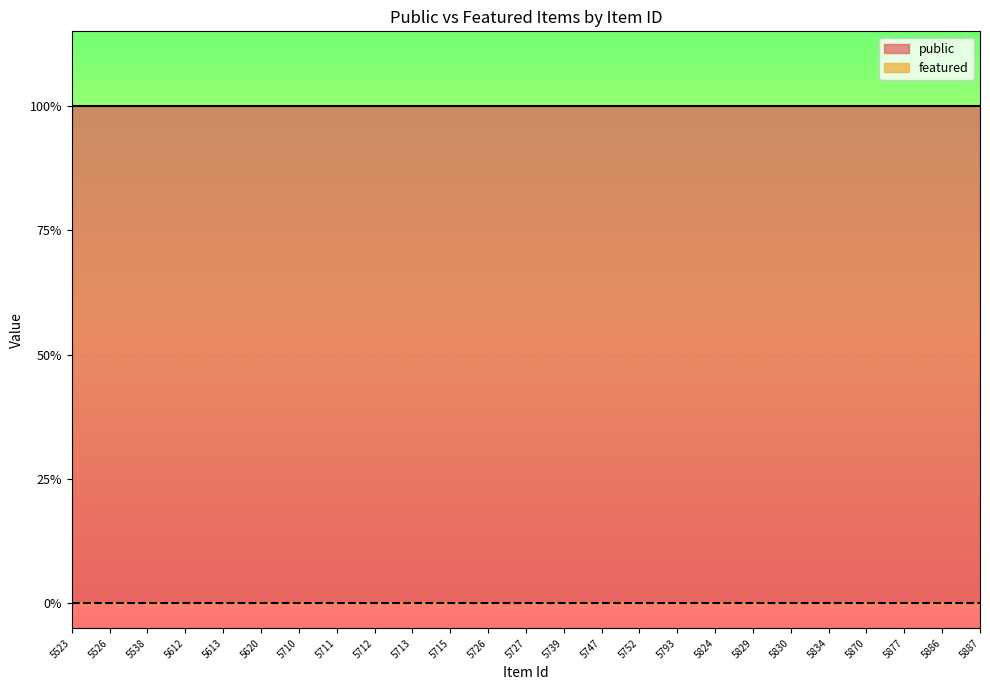

What are all the series names shown in the legend?

public, featured